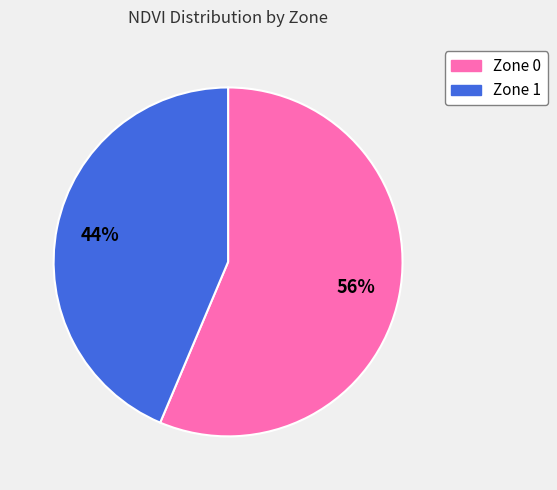

To the nearest percent, what is the average slice percentage?

50%